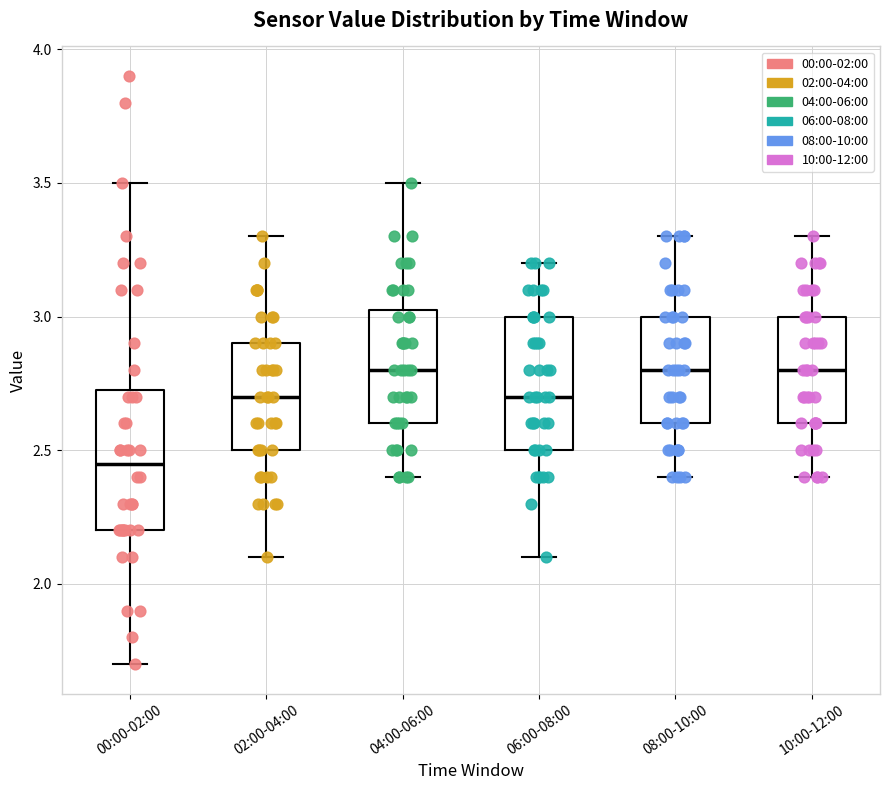

Reading left to right, read every box against the y-axis: the position of its median line, the range the box covers, and the ends of its whiskers. The values are not printed on the chart, so give them approximately, as read against the axis.

00:00-02:00: median 2.45, box 2.20 to 2.75, whiskers 1.70 to 3.50
02:00-04:00: median 2.70, box 2.50 to 2.90, whiskers 2.10 to 3.30
04:00-06:00: median 2.80, box 2.60 to 3.05, whiskers 2.40 to 3.50
06:00-08:00: median 2.70, box 2.50 to 3.00, whiskers 2.10 to 3.20
08:00-10:00: median 2.80, box 2.60 to 3.00, whiskers 2.40 to 3.30
10:00-12:00: median 2.80, box 2.60 to 3.00, whiskers 2.40 to 3.30